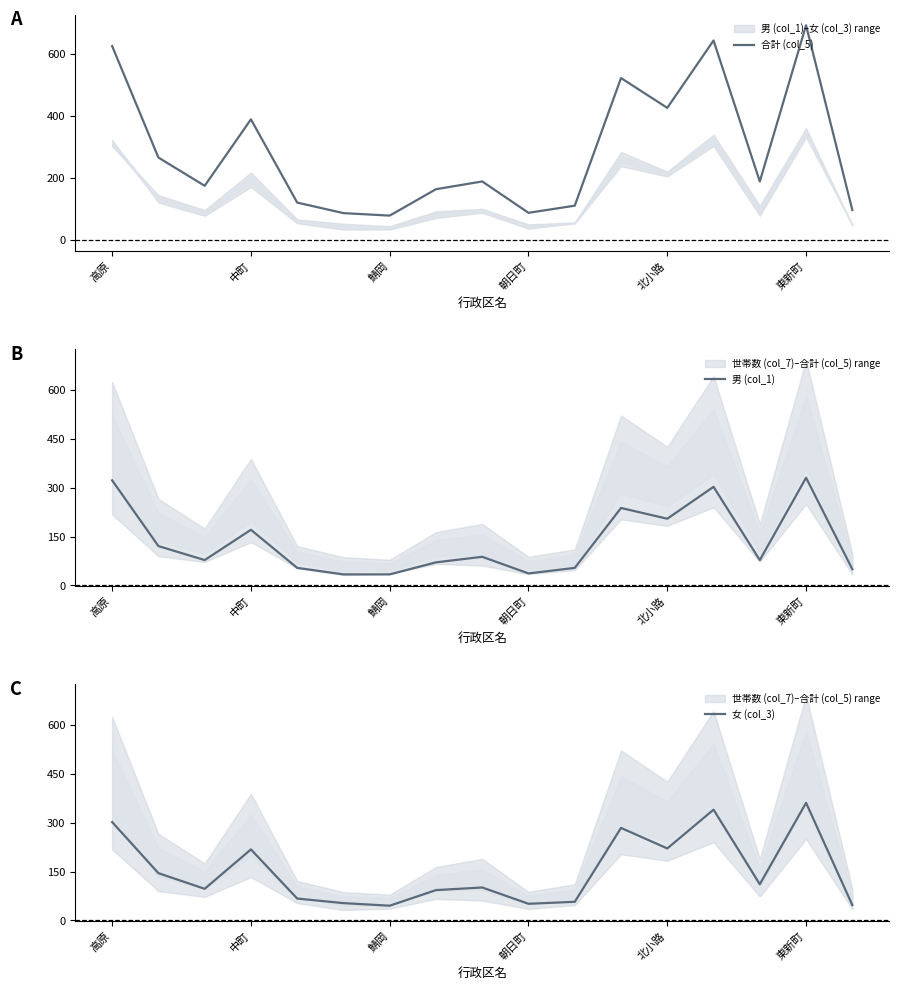

The 合計 (col_5) series shows 428 at 高原. True or false?

False